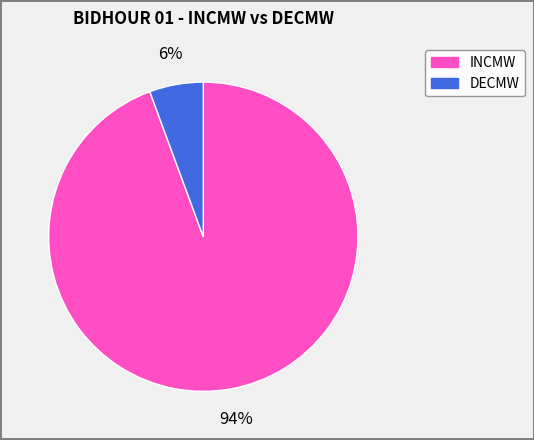

Which slice is the largest?

INCMW